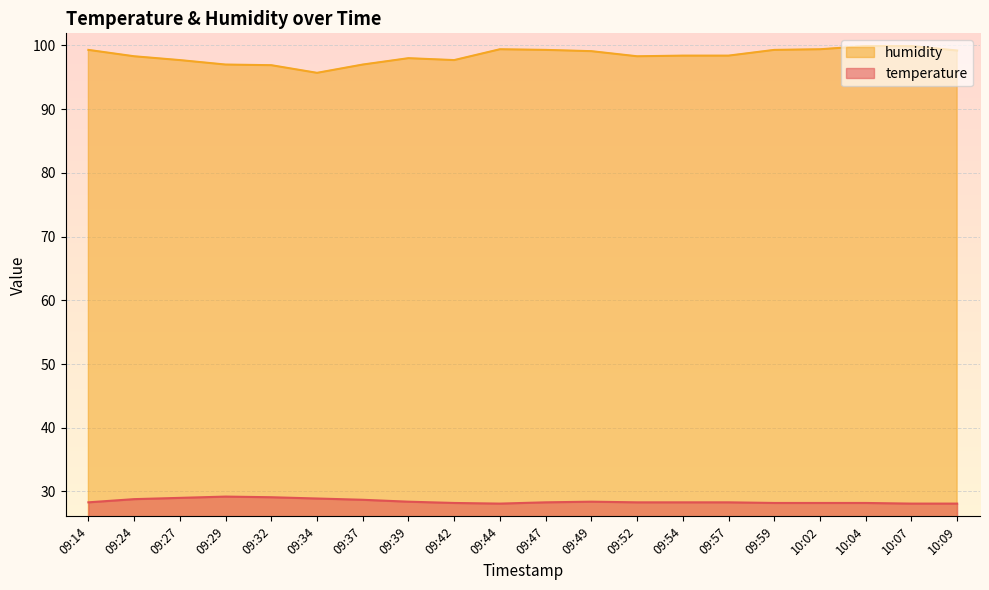

Which label corresponds to the largest value in the chart?

10:04